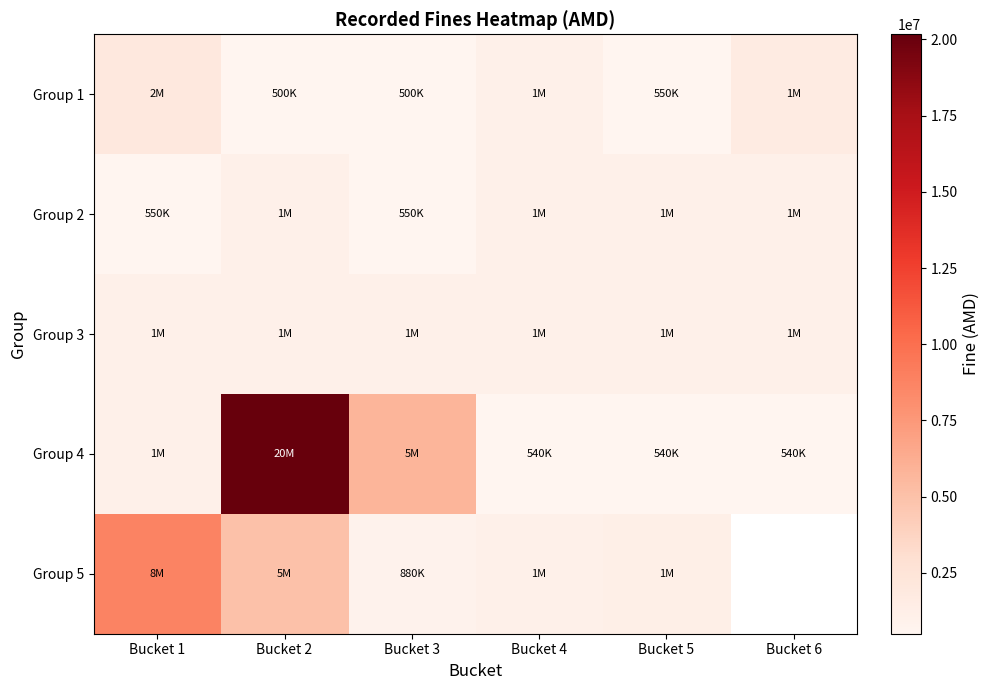

What is the maximum value for Group 1?

2000000.0